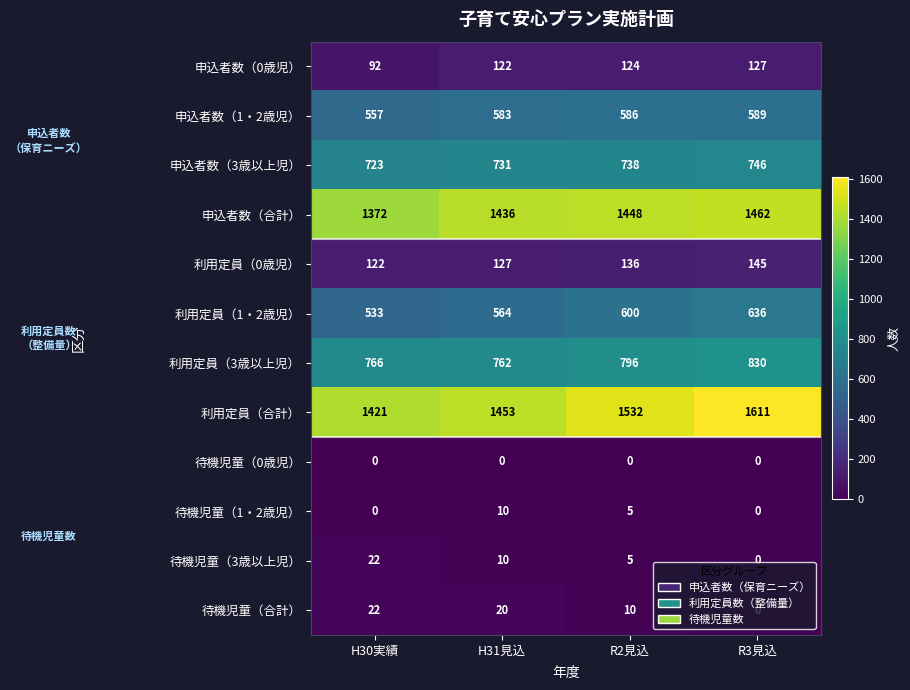

List the labels in order of 待機児童（3歳以上児） value, smallest first.

R3見込, R2見込, H31見込, H30実績